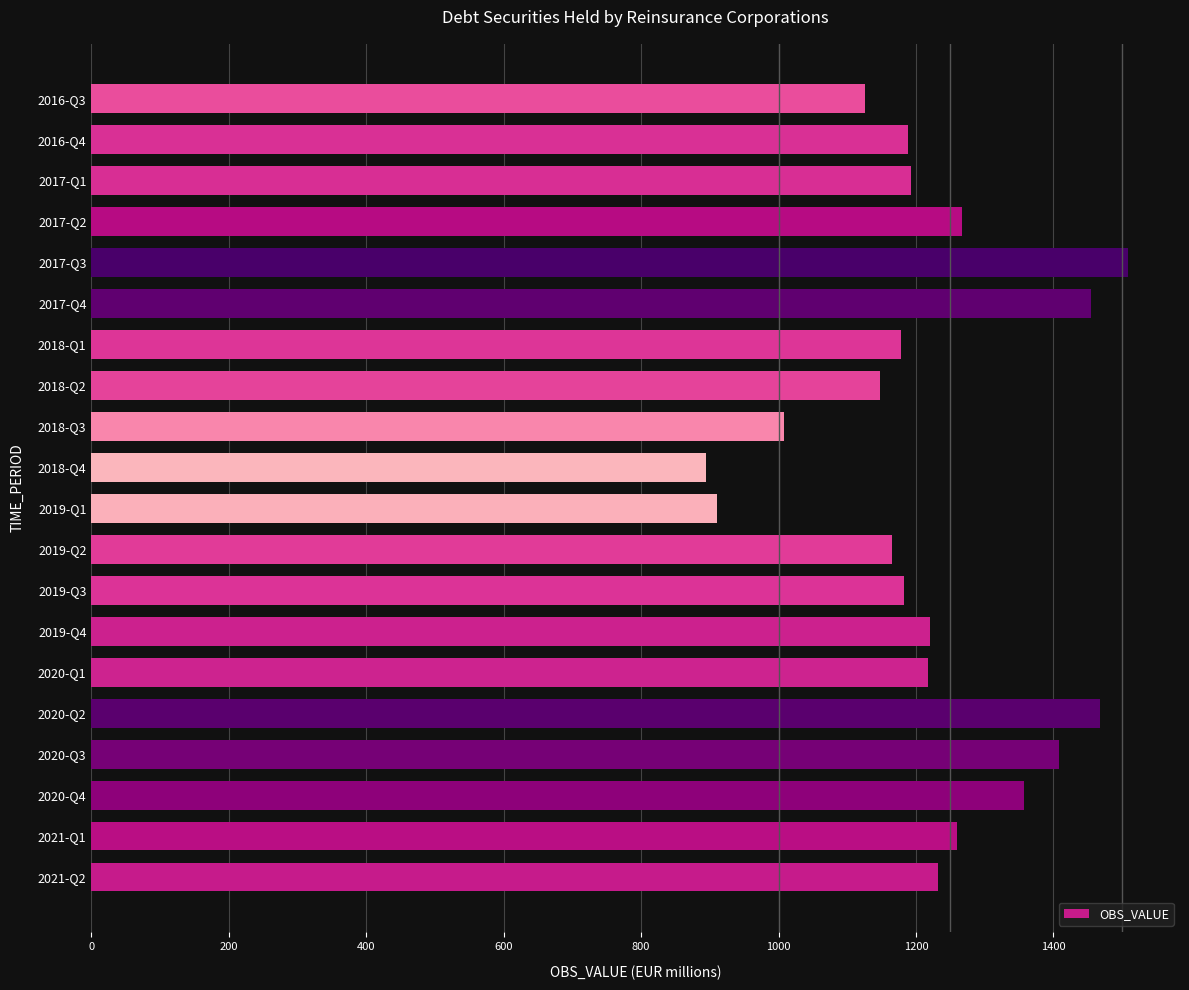

Is it true that the value at 2017-Q4 is 1455.2?

True